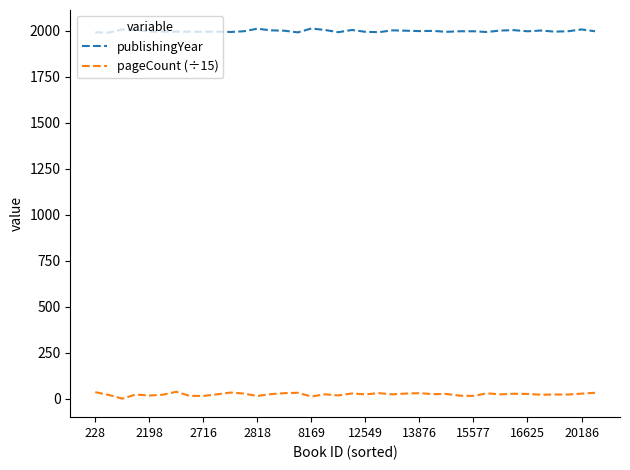

What is the sum of all publishingYear values?

75970.0